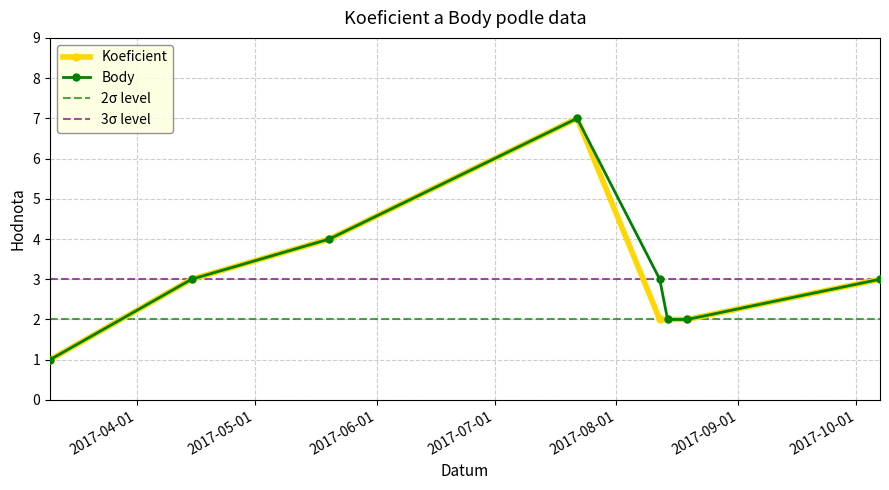

What is the label of the 1st point from the left?

2017-03-10